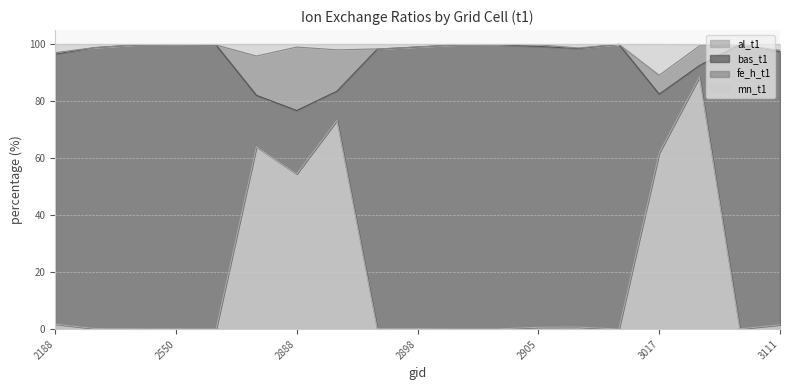

The al_t1 series shows 54.5 at 2888. True or false?

True